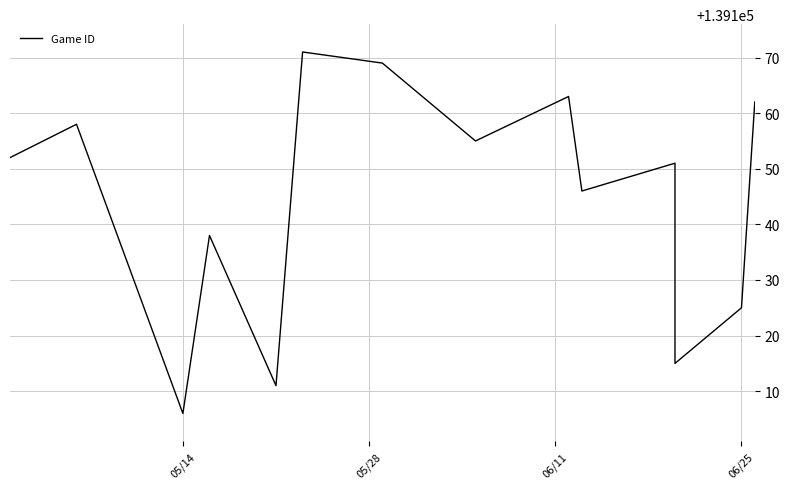

How many interior local valleys (lower than both neighbors) does the data have?

5